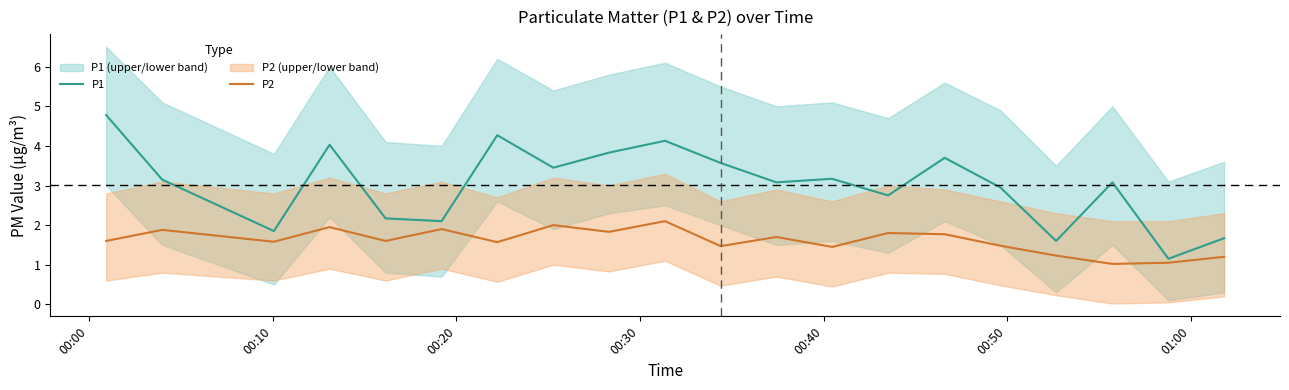

True or false: P2 and P1 cross at least once.

False